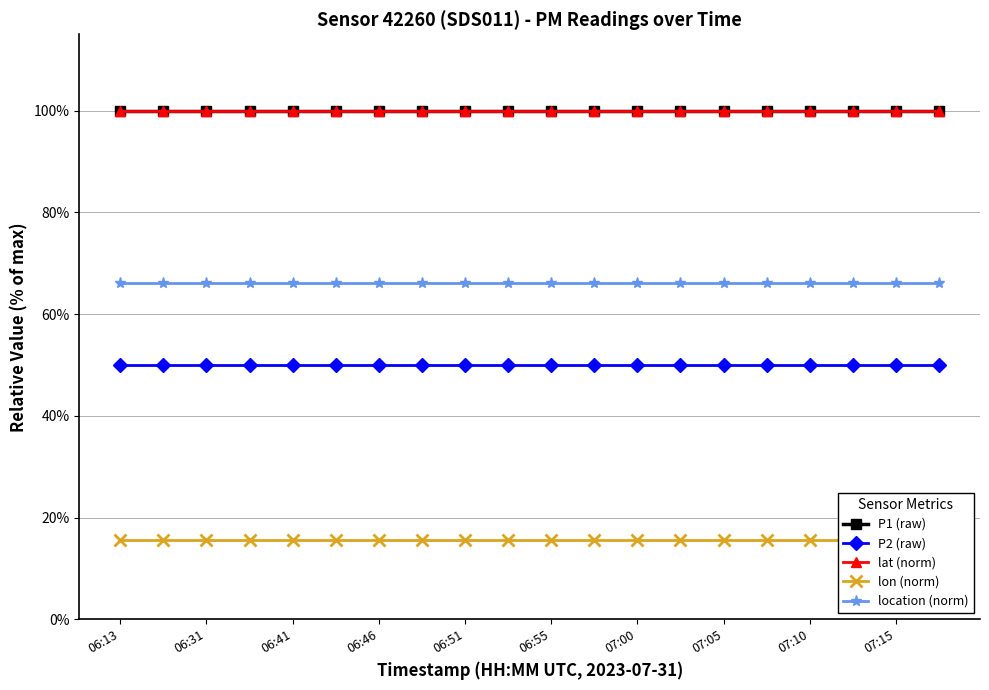

At how many categories does at least one series exceed 53?

20